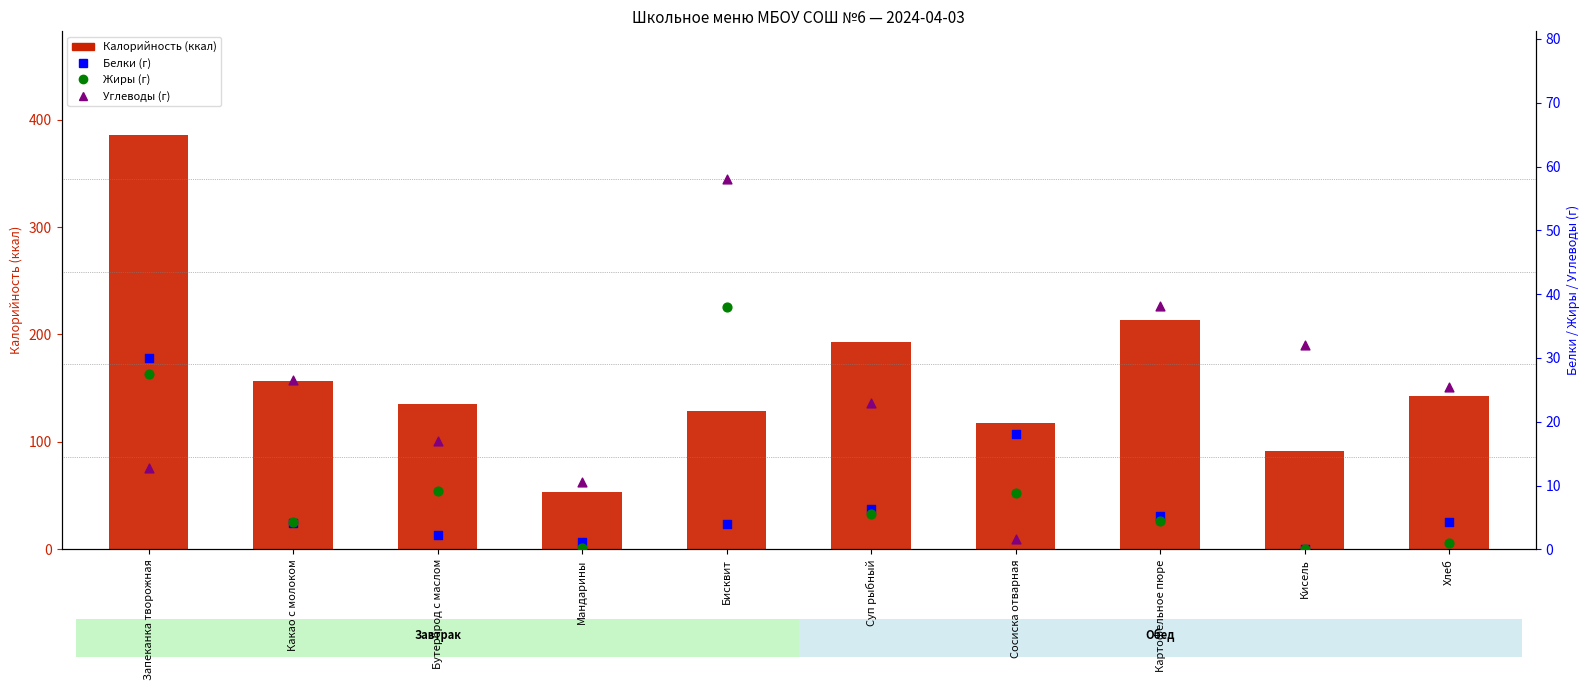

Which series has the widest spread of Y values?

Калорийность